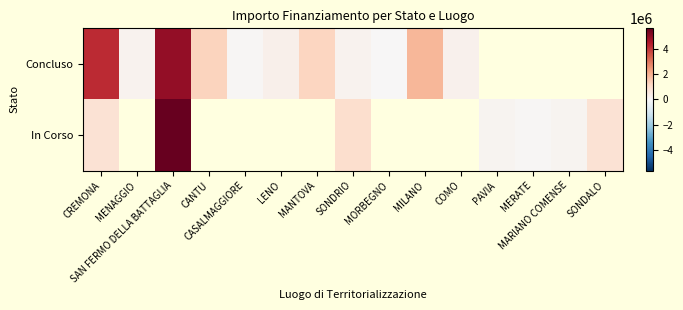

Which series has the widest spread of values?

In Corso